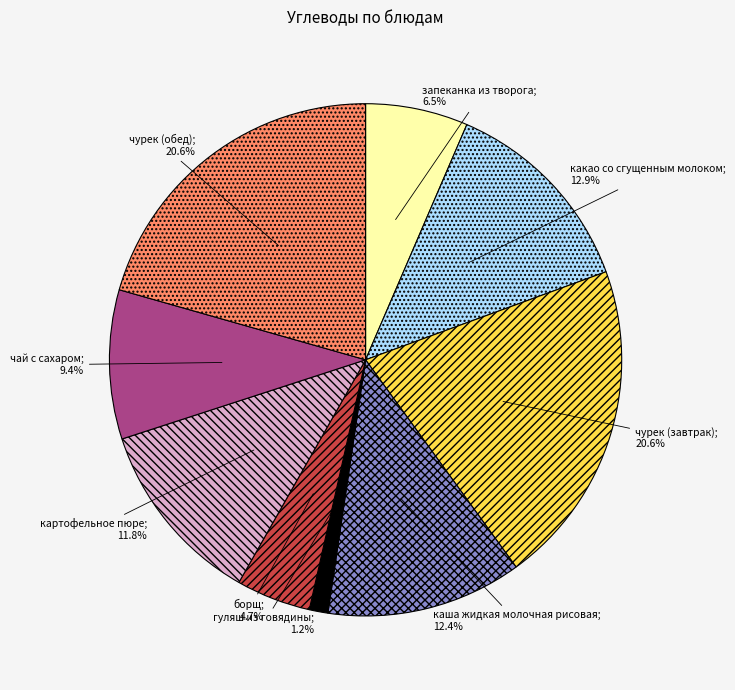

To the nearest percent, what is the average slice percentage?

11%